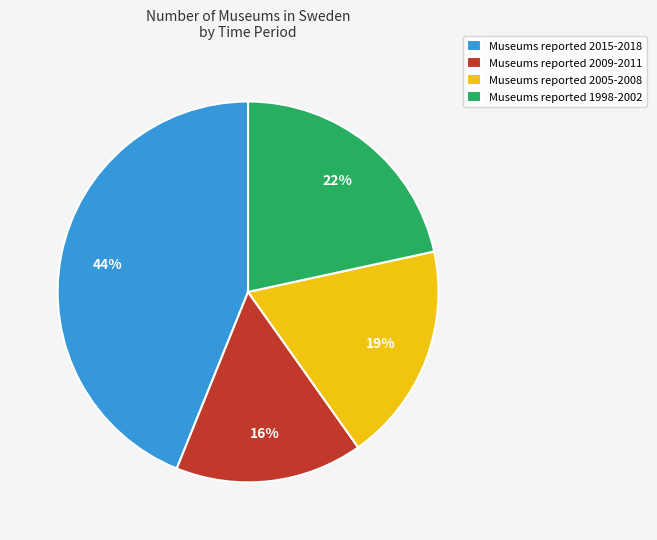

Between Museums reported 2005-2008 and Museums reported 1998-2002, which is larger?

Museums reported 1998-2002